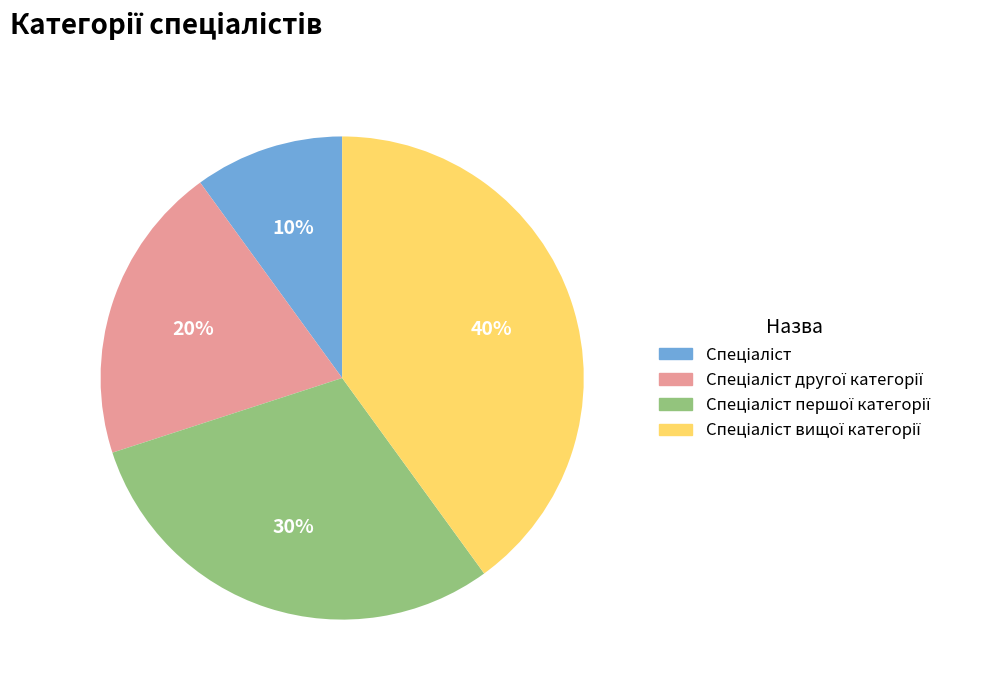

How many segments does this pie chart have?

4